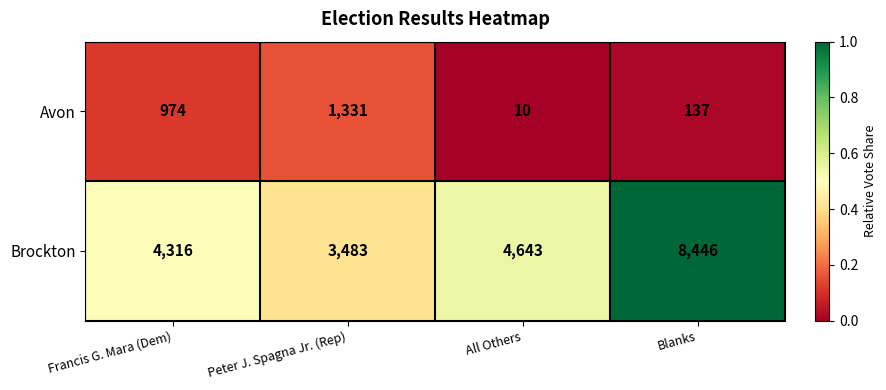

Which series has the largest range (max minus min)?

Brockton